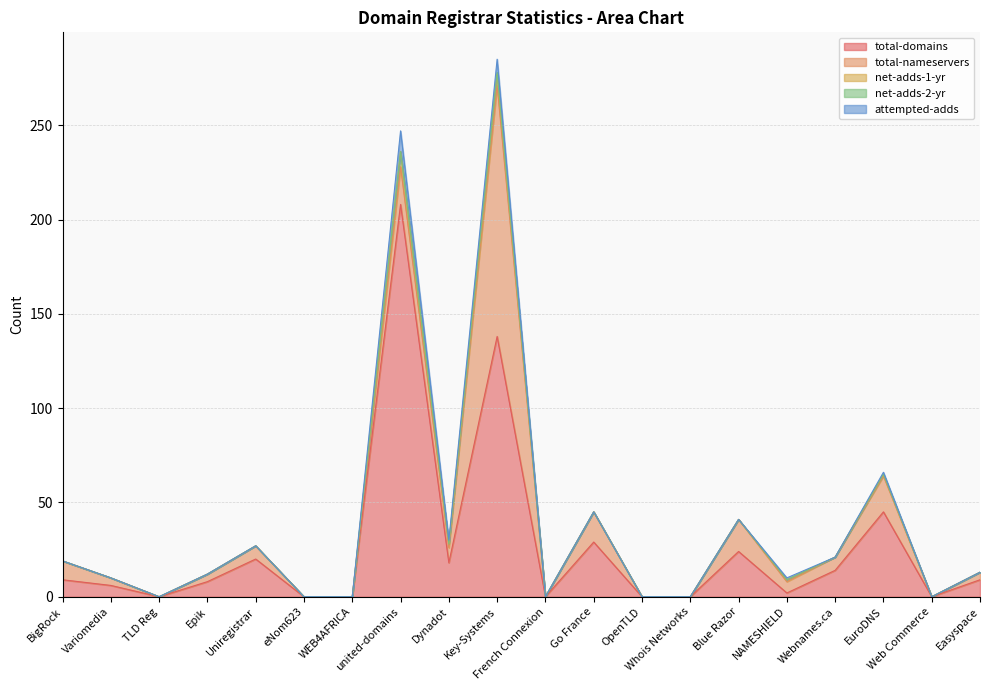

Does the chart display data point markers on the line(s)?

No